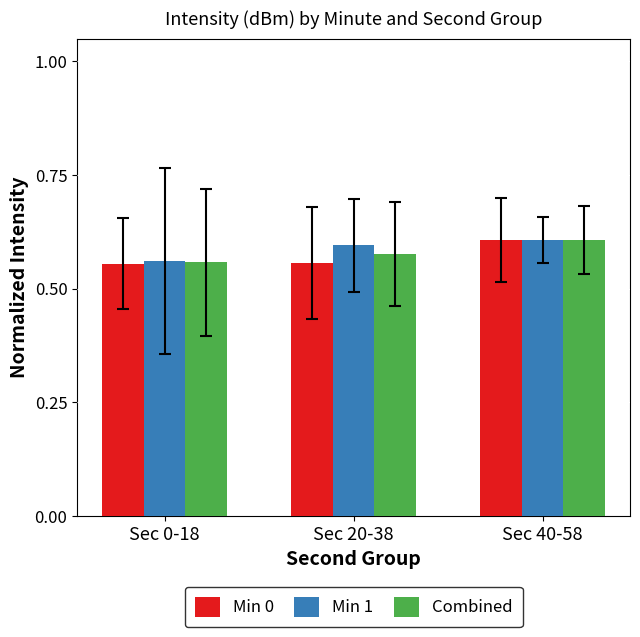

What is the sum of the Min 1 values at Sec 0-18 and Sec 40-58?

1.2